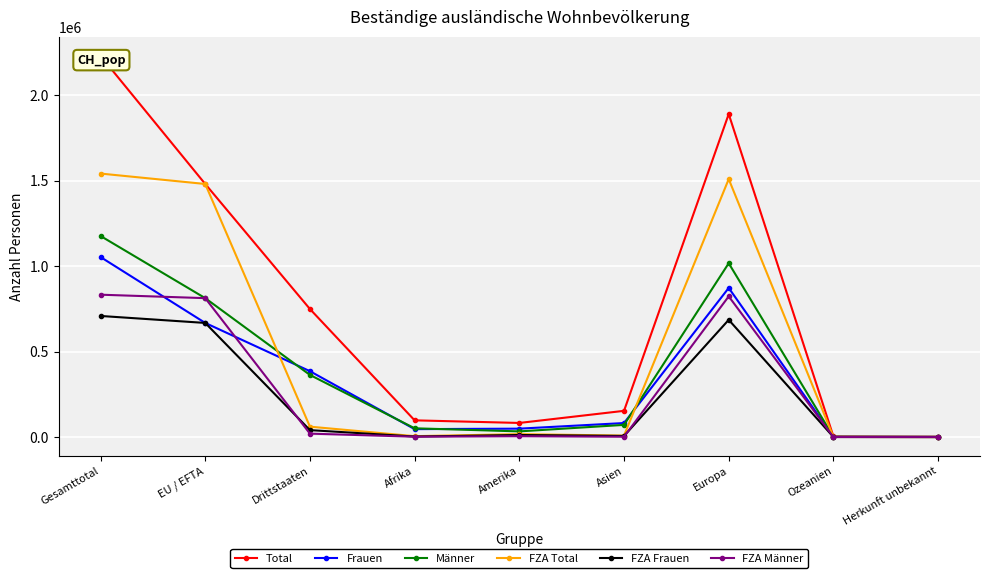

Reading left to right, transcribe all the data shown in this chart.

Total: 2230545	1481086	749459	98027	82760	153624	1890226	3641	2267
Frauen: 1053670	668022	385648	46537	49378	82208	872855	1743	949
Männer: 1176875	813064	363811	51490	33382	71416	1017371	1898	1318
FZA Total: 1542091	1481041	61050	5486	17271	8847	1509668	768	51
FZA Frauen: 708847	668008	40839	3249	12160	6767	686200	442	29
FZA Männer: 833244	813033	20211	2237	5111	2080	823468	326	22